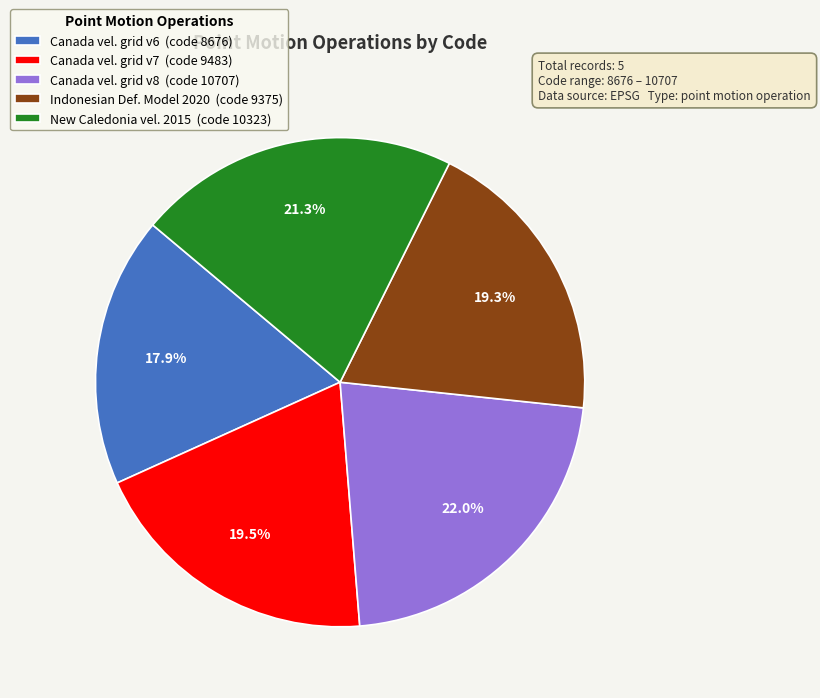

Between Canada vel. grid v7 (code 9483) and Canada vel. grid v6 (code 8676), which is larger?

Canada vel. grid v7 (code 9483)